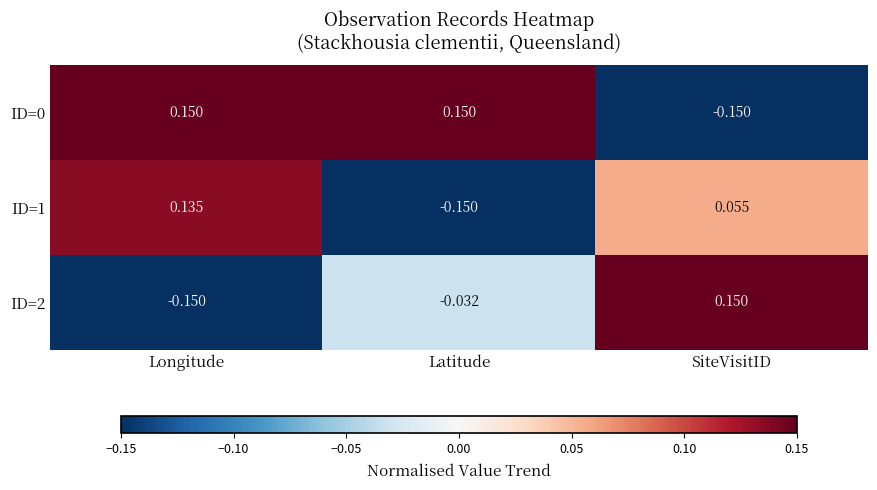

Where does the ID=0 series first go above 0?

Longitude